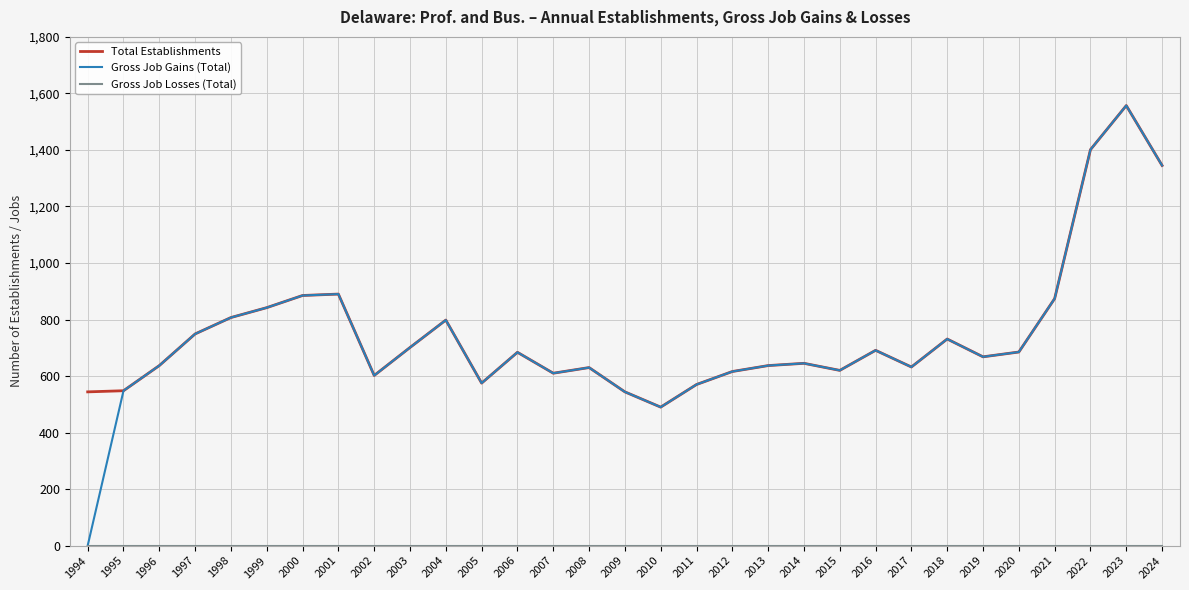

What is the spread (max minus min) of values at 2023?

1557